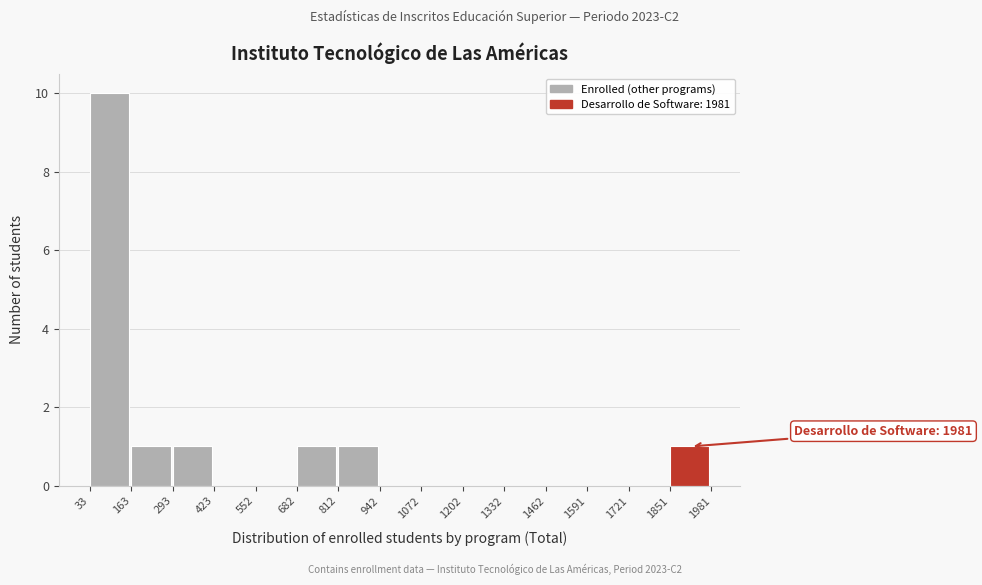

Which range on the x-axis has the tallest bar?

33 to 163